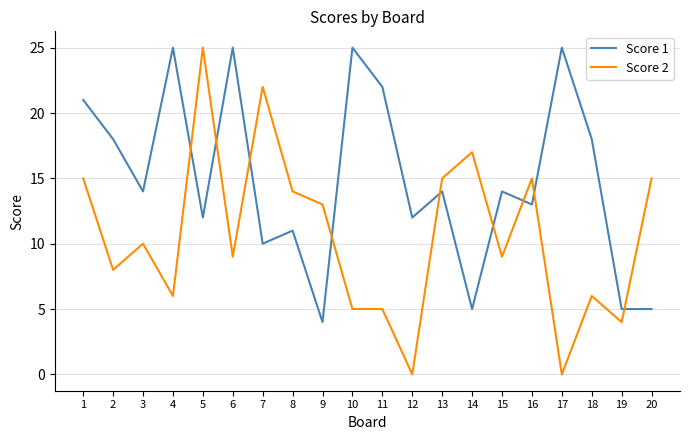

At how many categories does at least one series exceed 19?

8